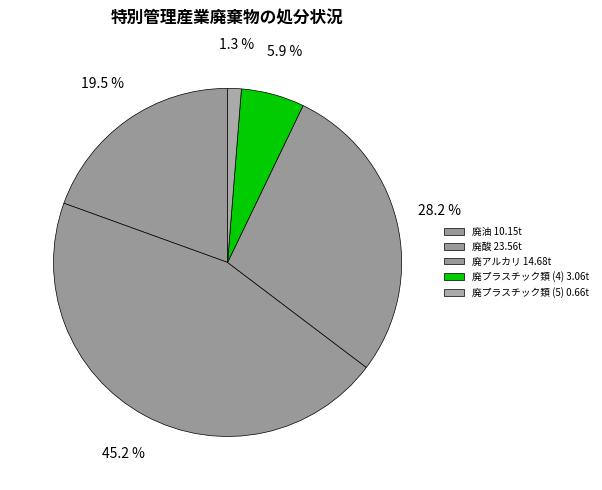

To the nearest percent, what is the difference between the largest and smallest slice percentages?

44%